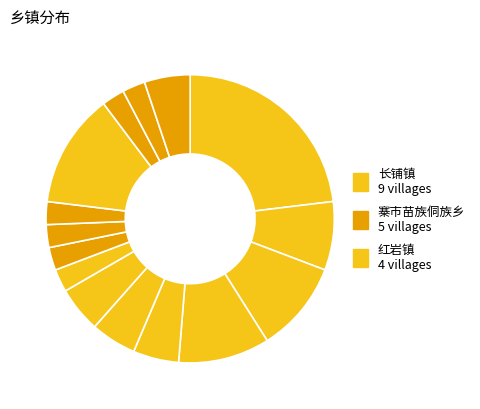

Is there any slice that represents more than half of the pie?

No